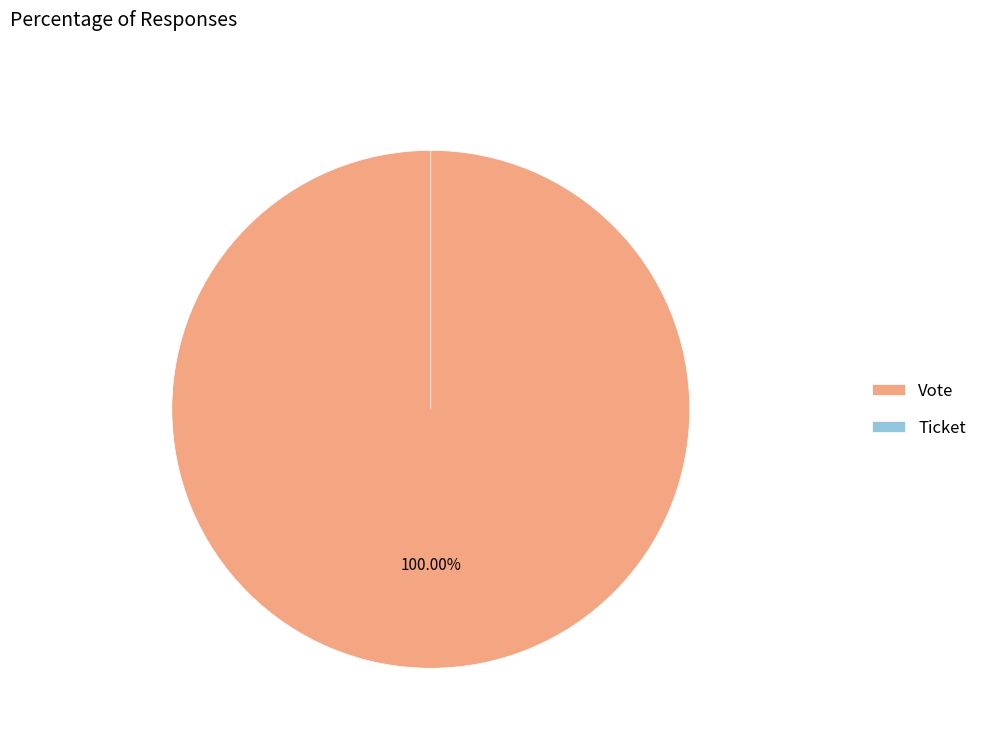

What is the majority slice?

Vote